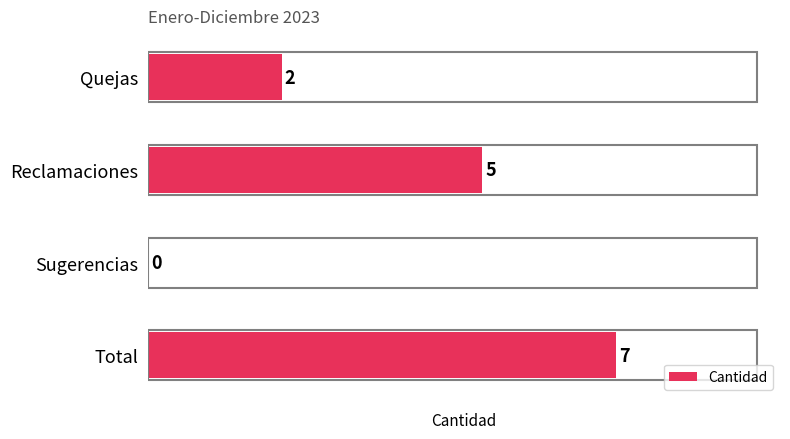

What is the maximum value shown in the chart?

7